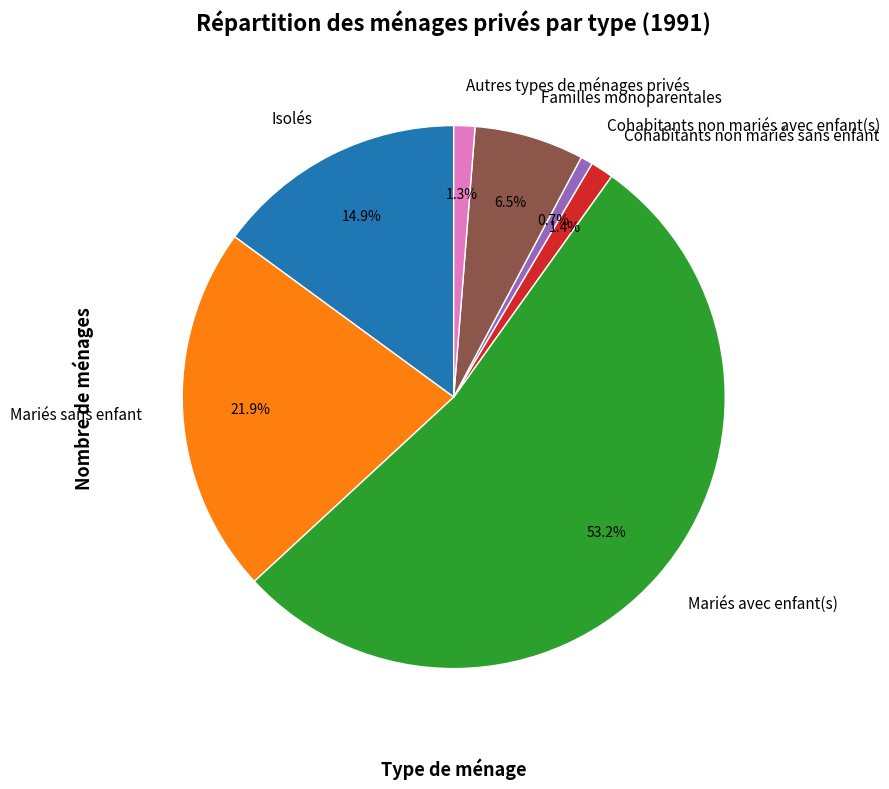

Is there a majority slice in this chart?

Yes